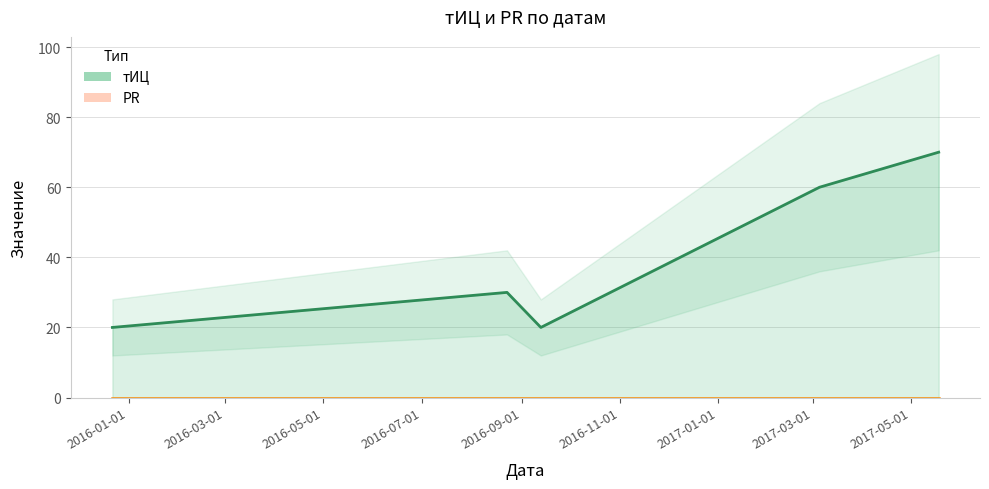

Which has a higher value, 2016-05-01 or 2016-07-01?

2016-07-01